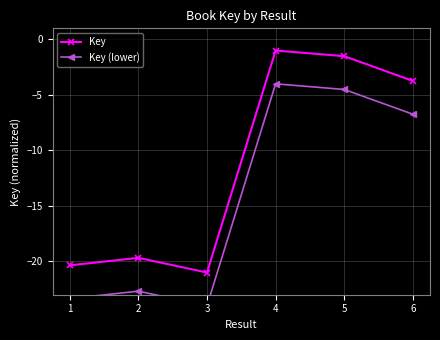

What is the total value across all series at 2?

-42.4